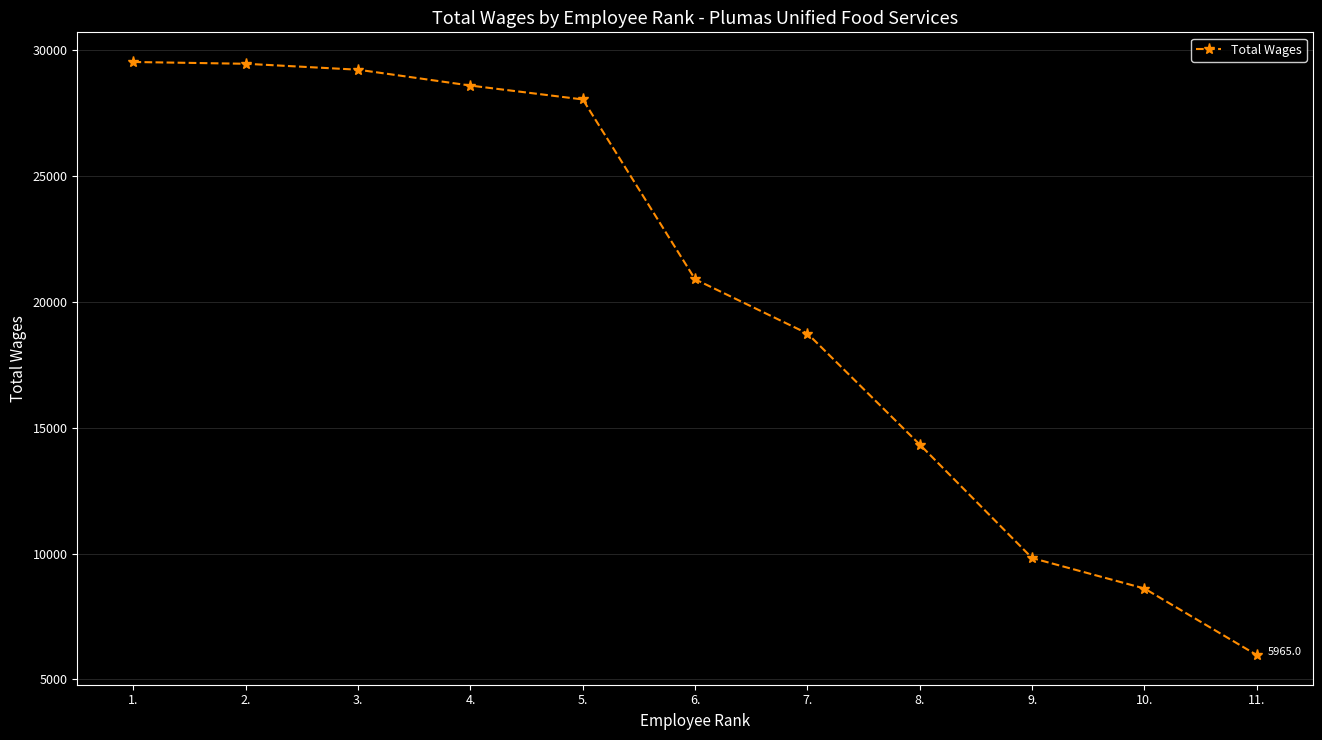

What is the difference between the values at 5. and 4.?

552